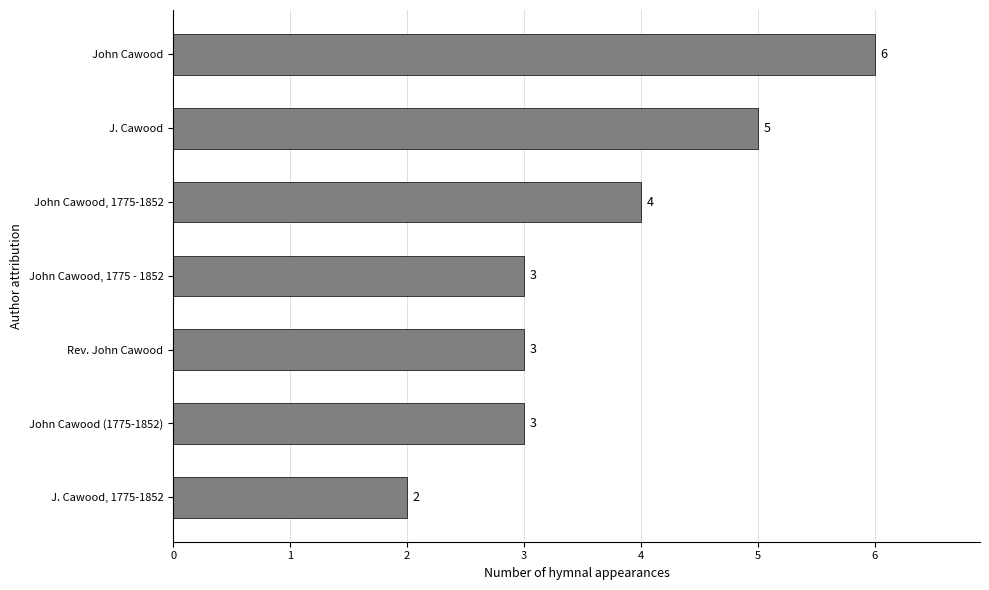

What is the label of the 7th bar from the bottom?

John Cawood